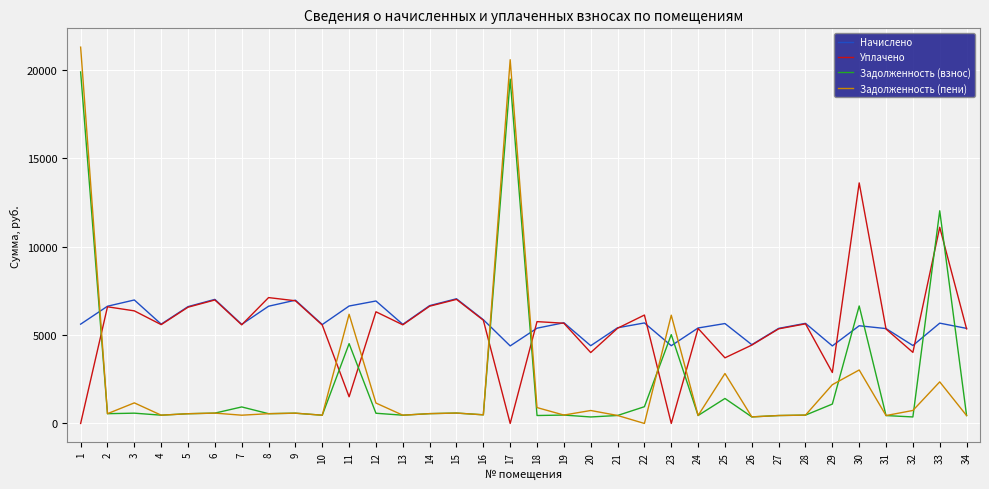

How many interior local peaks does the Начислено series have?

11